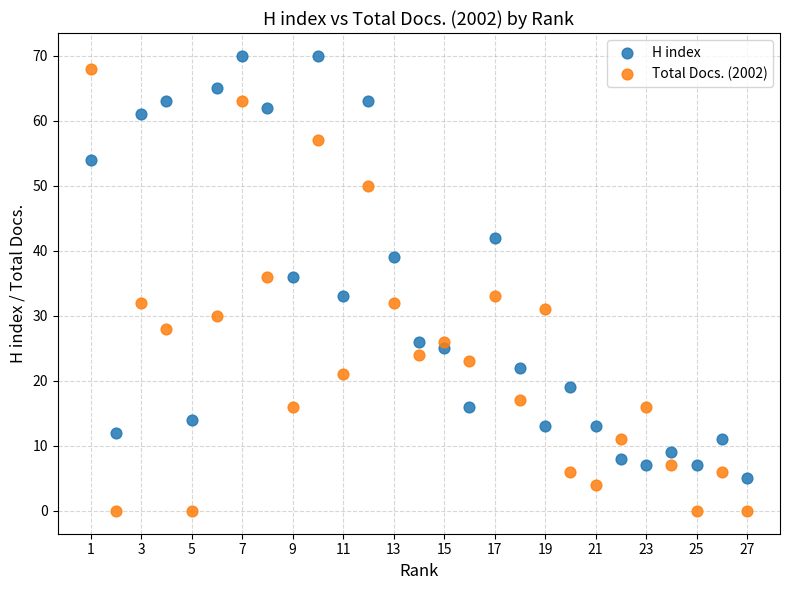

What is the X range (max minus min) for the scatter plot?

26